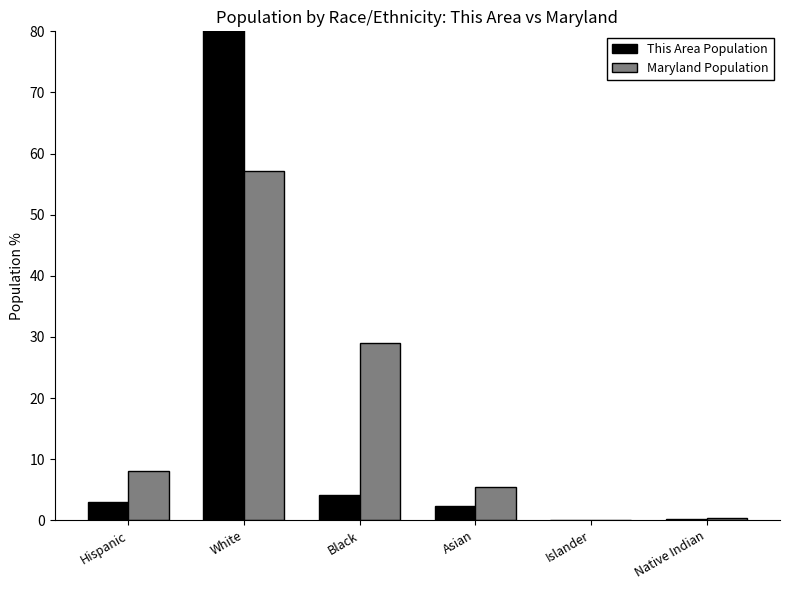

What is the label of the 3rd bar from the left?

Black